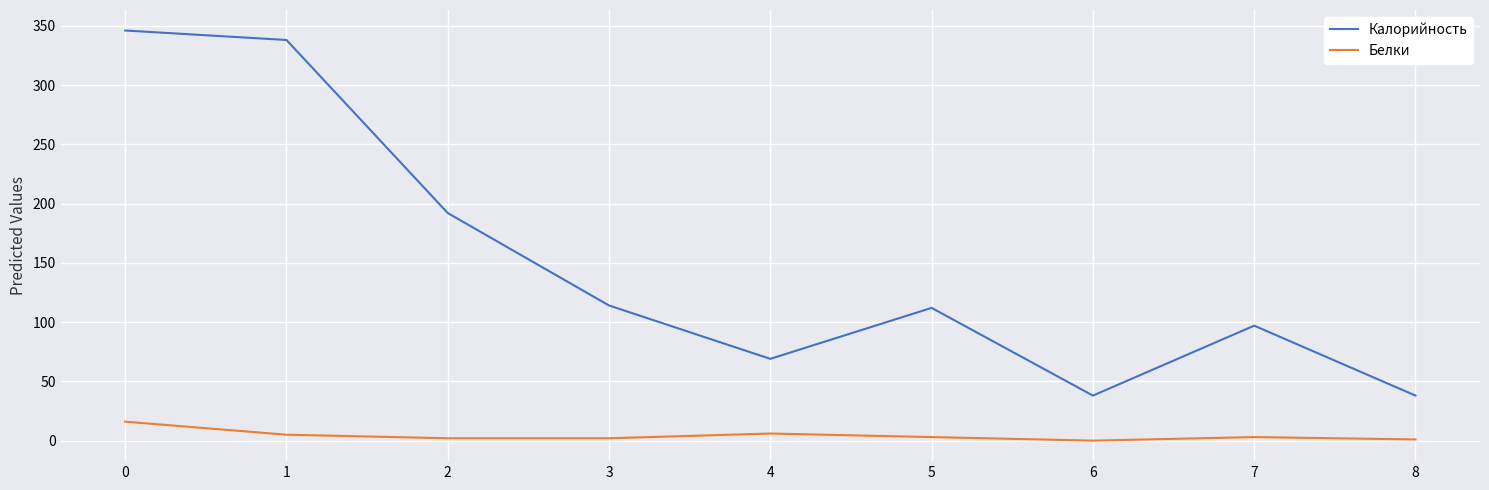

Rank the series by their maximum value, from highest to lowest.

Калорийность, Белки